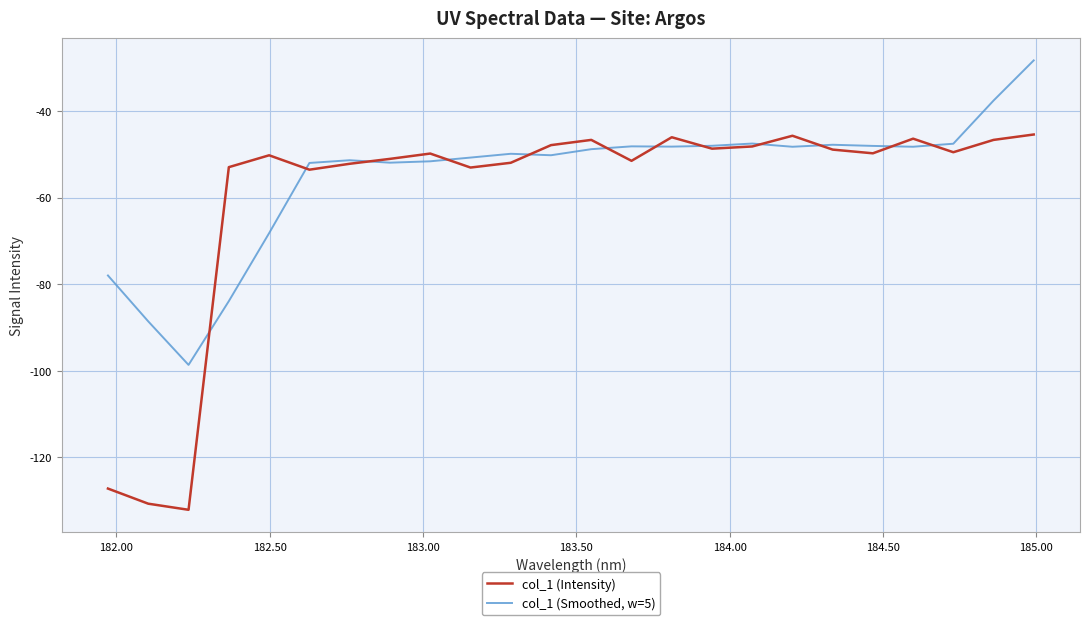

What is the minimum value shown in the chart?

-132.1